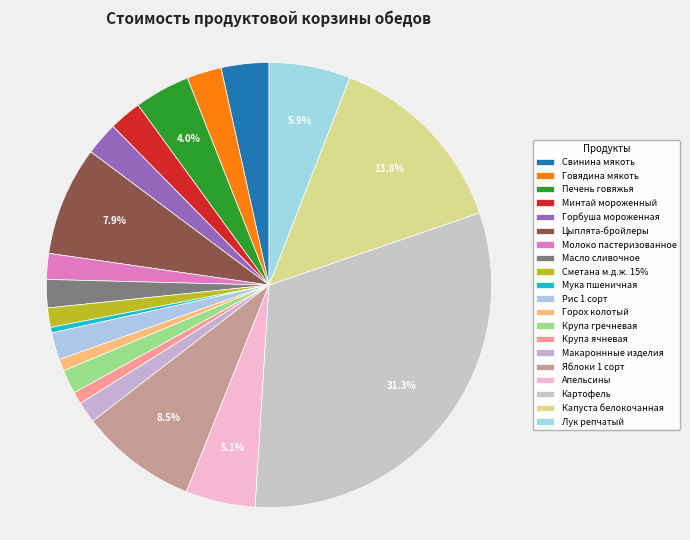

Does Яблоки 1 сорт represent more than half of the total?

No